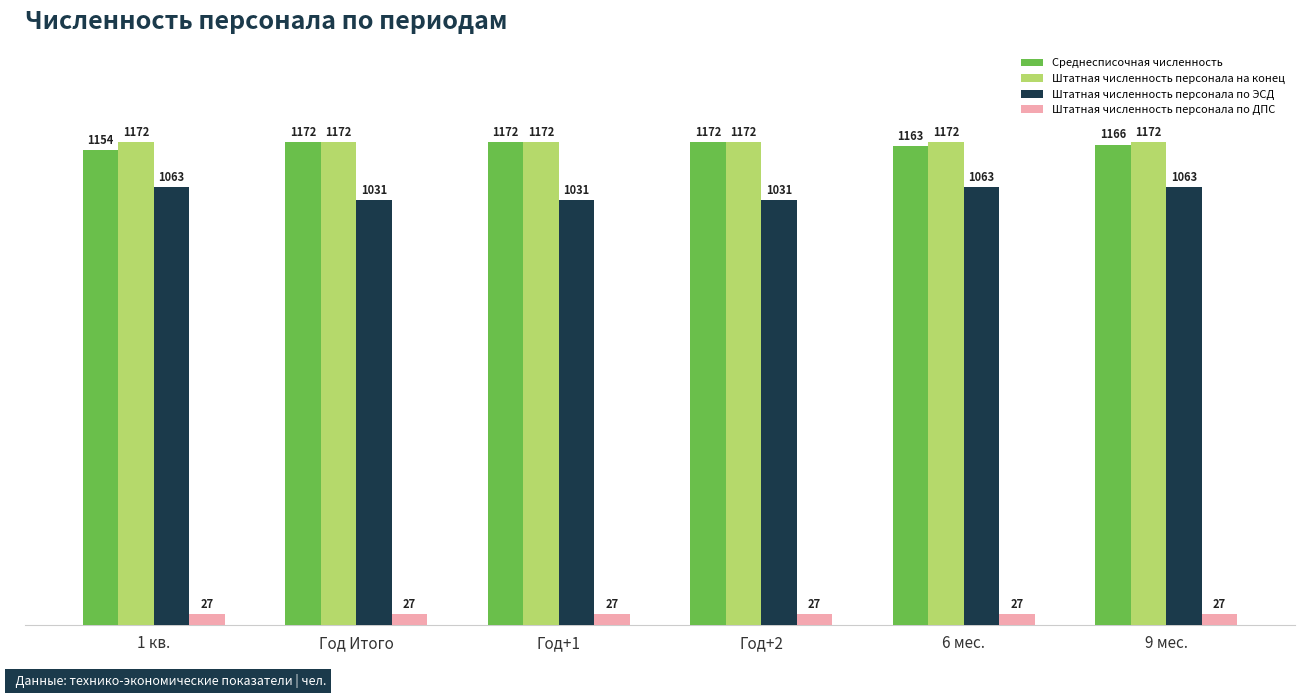

Which series has the largest total across all categories?

Штатная численность персонала на конец